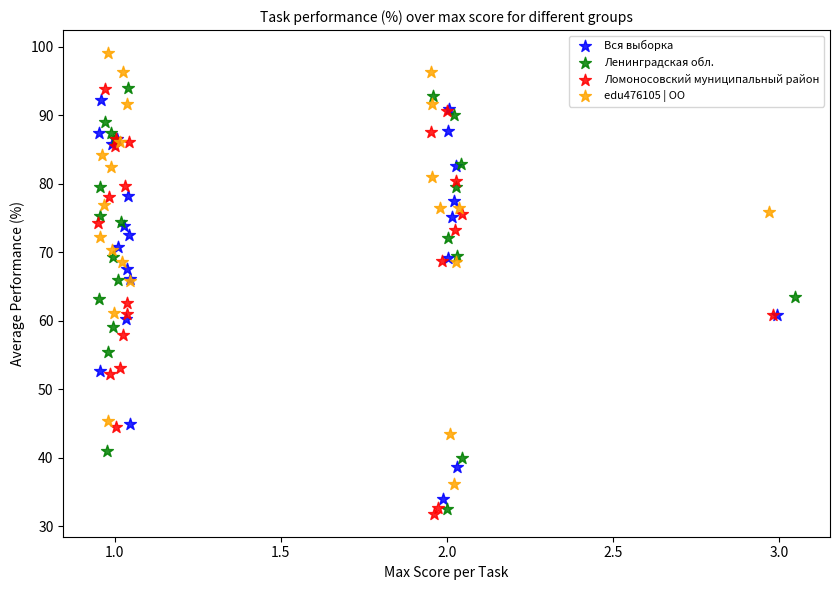

What are all the series names shown in the legend?

Вся выборка, Ленинградская обл., Ломоносовский муниципальный район, edu476105 | ОО